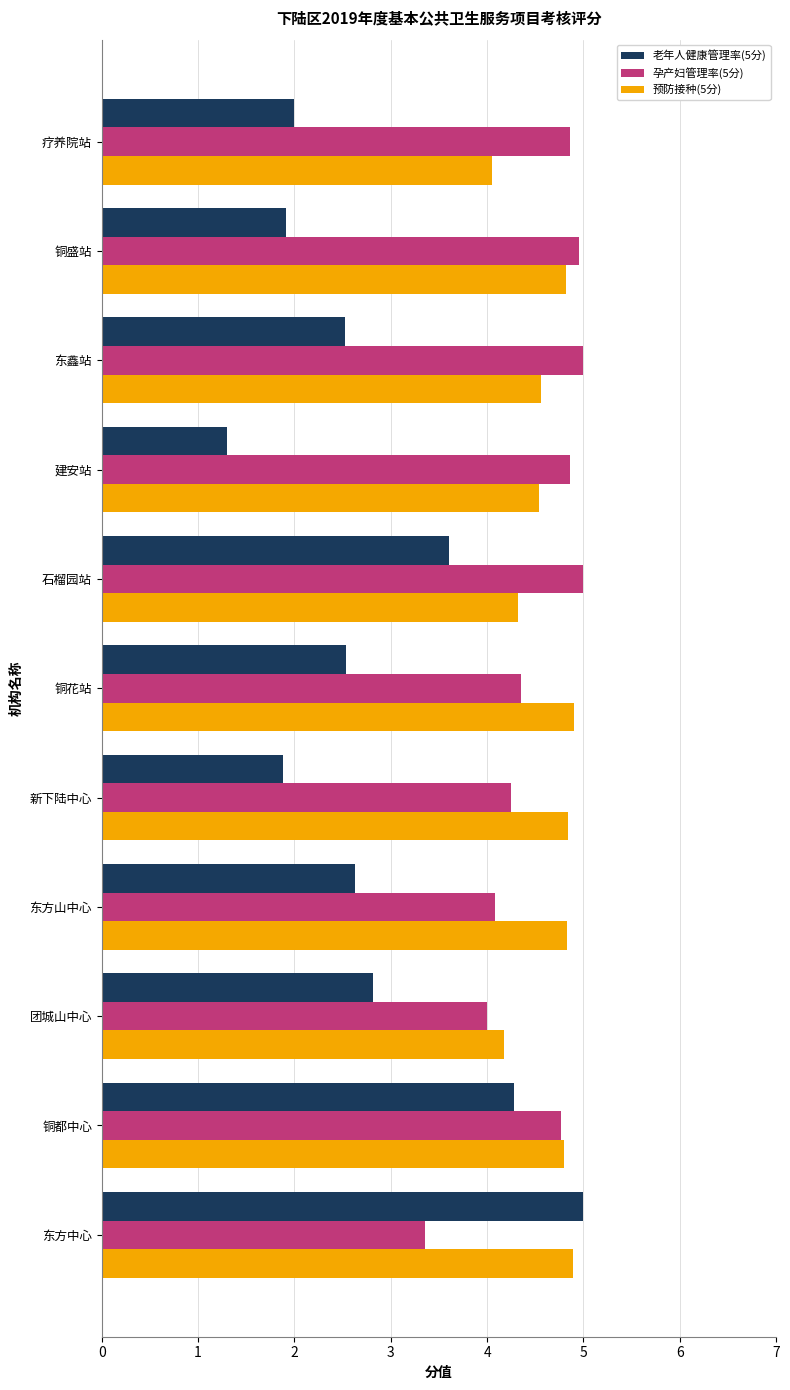

Which series has the largest range (max minus min)?

老年人健康管理率(5分)